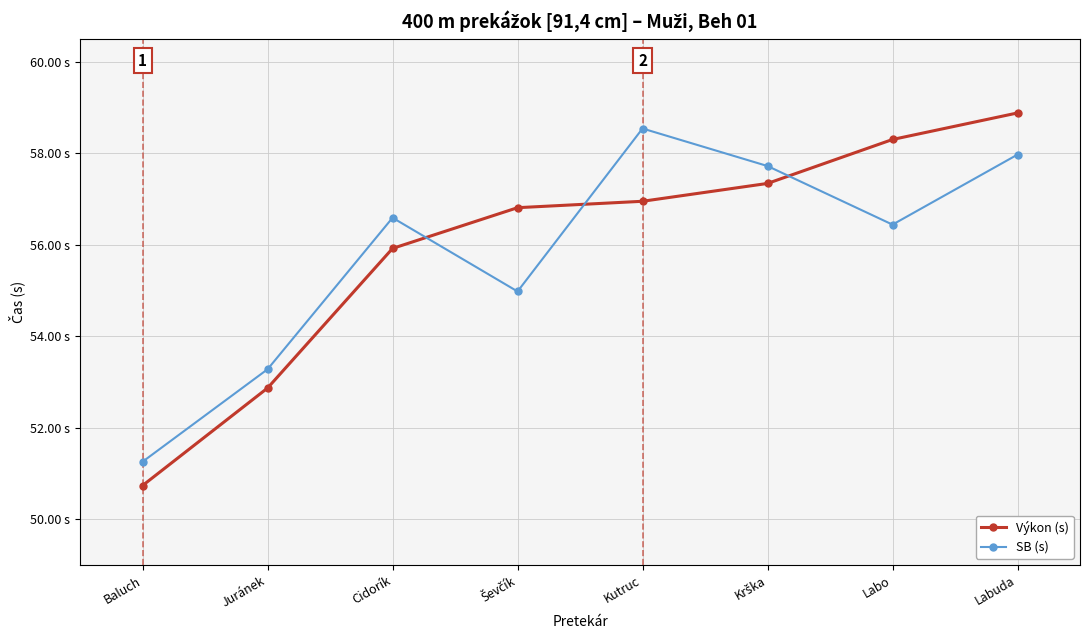

What is the sum of all Výkon (s) values?

447.8